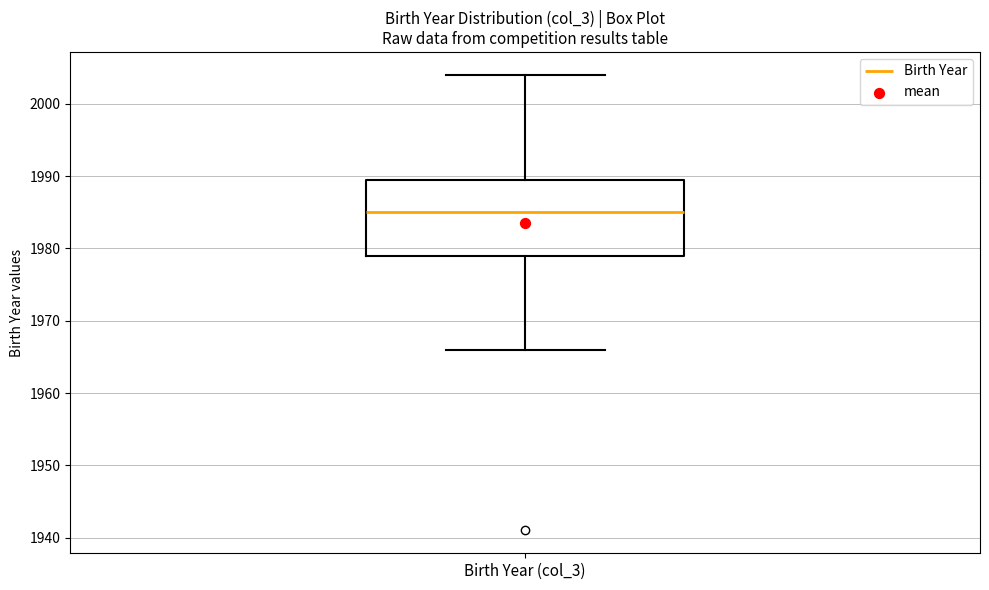

Read this box plot against the y-axis: the position of the median line, the range covered by the box, and the ends of both whiskers. The values are not printed on the chart, so give them approximately, as read against the axis.

median 1985, box 1979 to 1990, whiskers 1966 to 2004